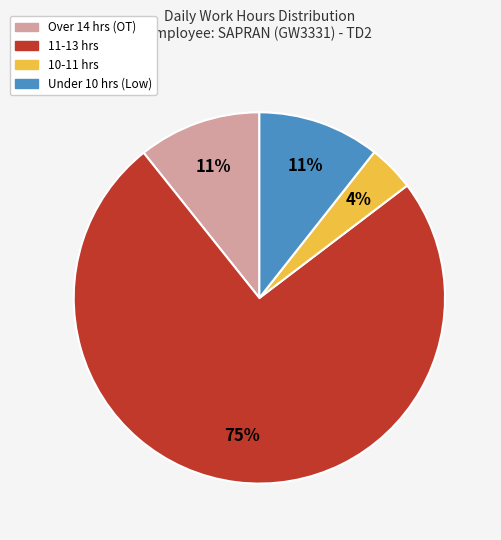

To the nearest percent, what is the average slice percentage?

25%